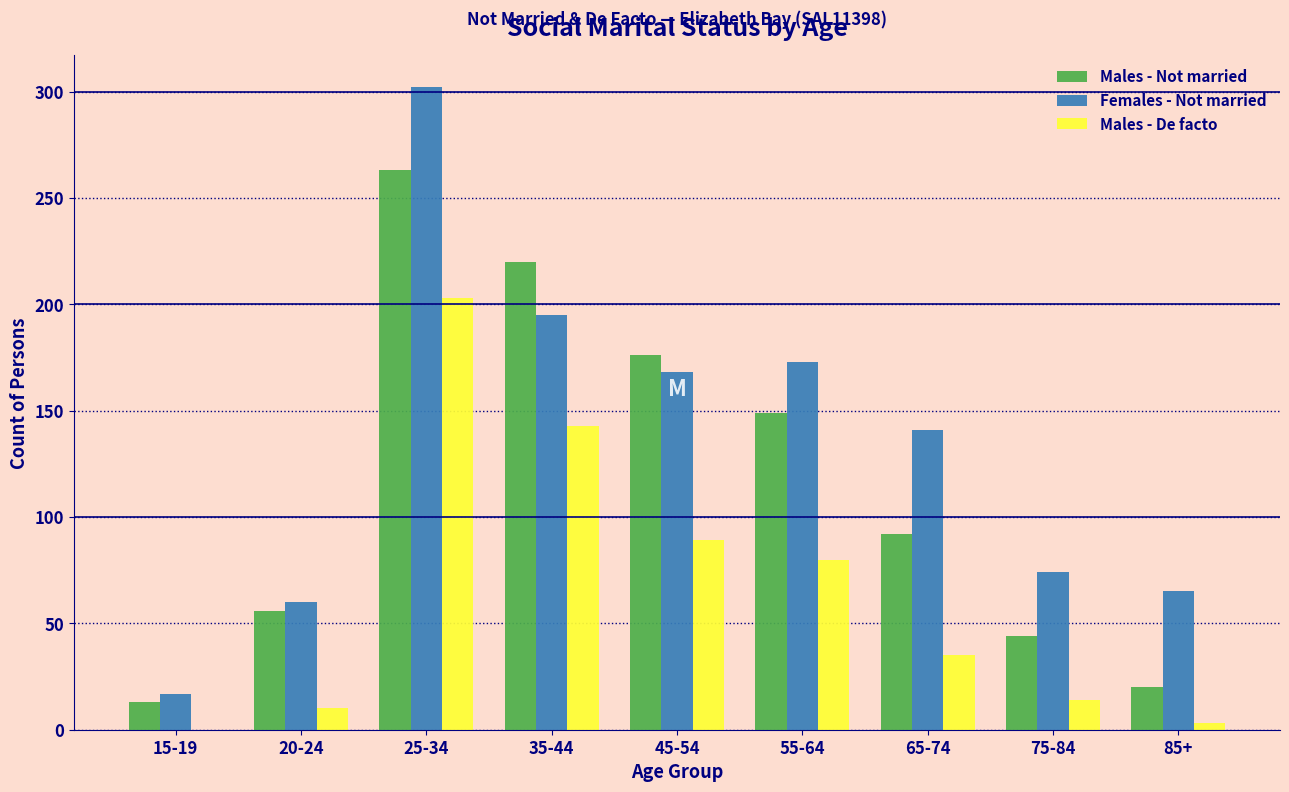

Reading left to right, transcribe all the data shown in this chart.

Males - Not married: 15-19=13	20-24=56	25-34=263	35-44=220	45-54=176	55-64=149	65-74=92	75-84=44	85+=20
Females - Not married: 15-19=17	20-24=60	25-34=302	35-44=195	45-54=168	55-64=173	65-74=141	75-84=74	85+=65
Males - De facto: 15-19=0	20-24=10	25-34=203	35-44=143	45-54=89	55-64=80	65-74=35	75-84=14	85+=3